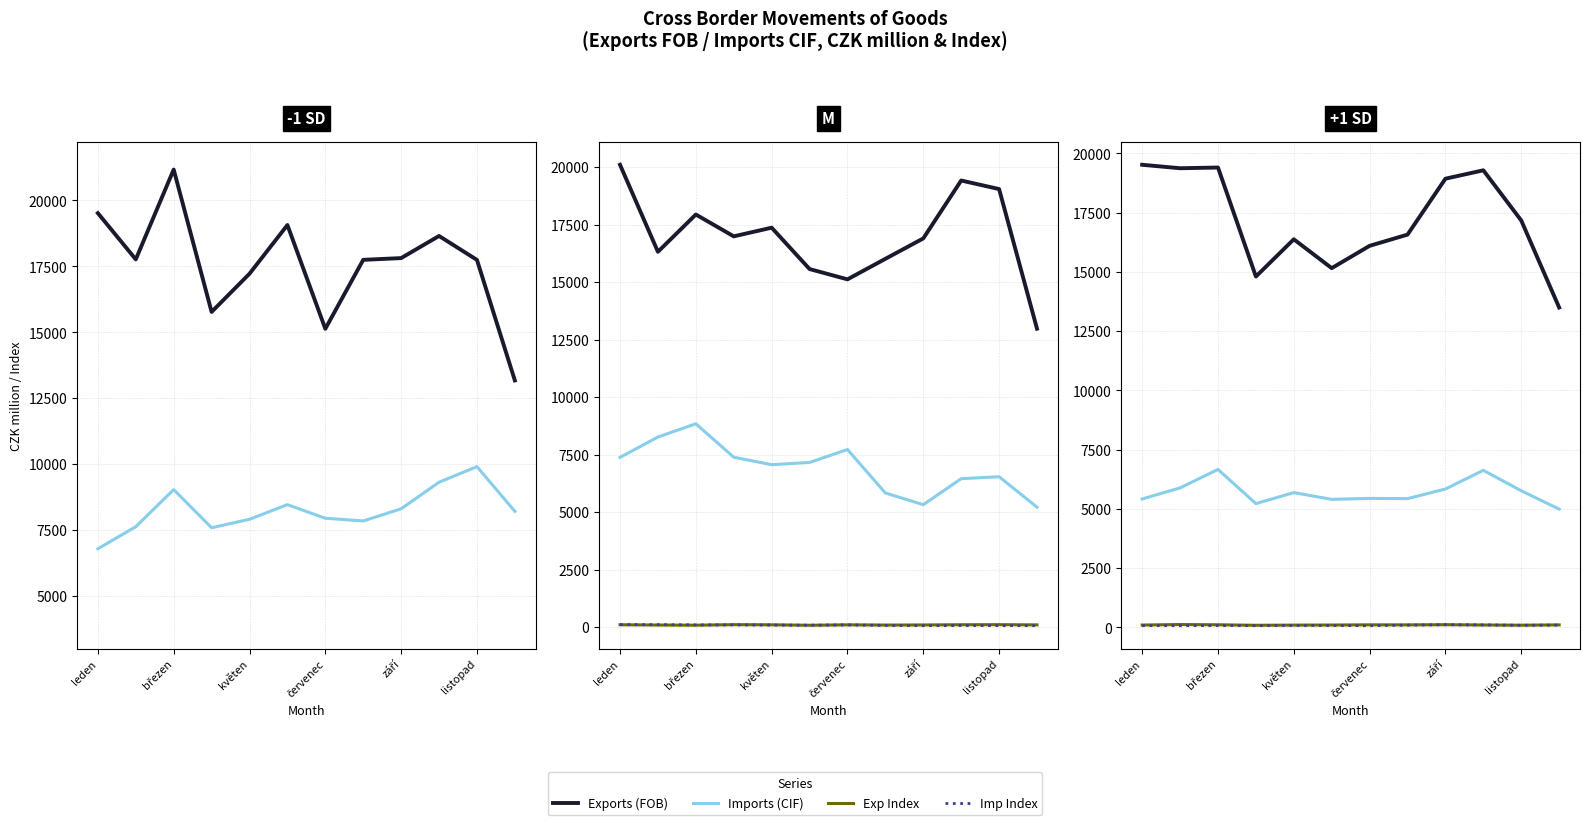

What is the highest value of the Exp Index series?

118.7